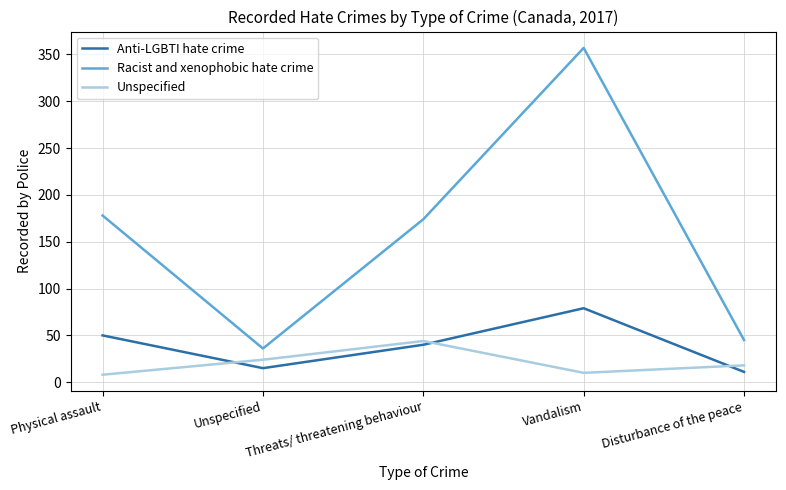

What is the difference between the Racist and xenophobic hate crime values at Physical assault and Threats/ threatening behaviour?

4